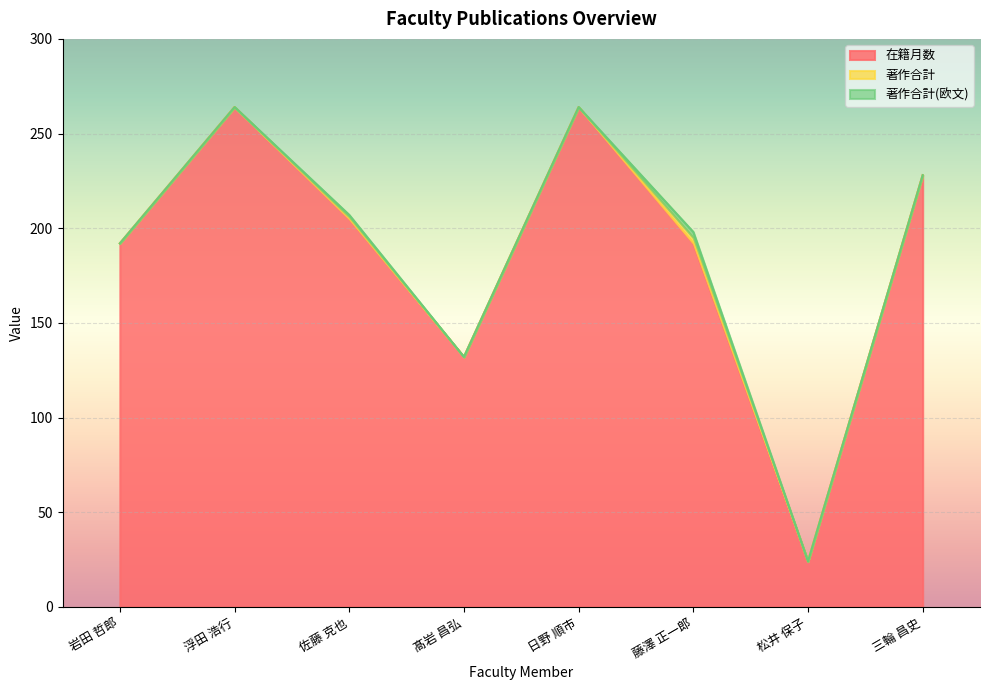

Reading left to right, transcribe all the data shown in this chart.

在籍月数: 岩田 哲郎=192	浮田 浩行=264	佐藤 克也=205	髙岩 昌弘=132	日野 順市=264	藤澤 正一郎=192	松井 保子=24	三輪 昌史=228
著作合計: 岩田 哲郎=0	浮田 浩行=0	佐藤 克也=1	髙岩 昌弘=0	日野 順市=0	藤澤 正一郎=3	松井 保子=0	三輪 昌史=0
著作合計(欧文): 岩田 哲郎=0	浮田 浩行=0	佐藤 克也=1	髙岩 昌弘=0	日野 順市=0	藤澤 正一郎=3	松井 保子=0	三輪 昌史=0